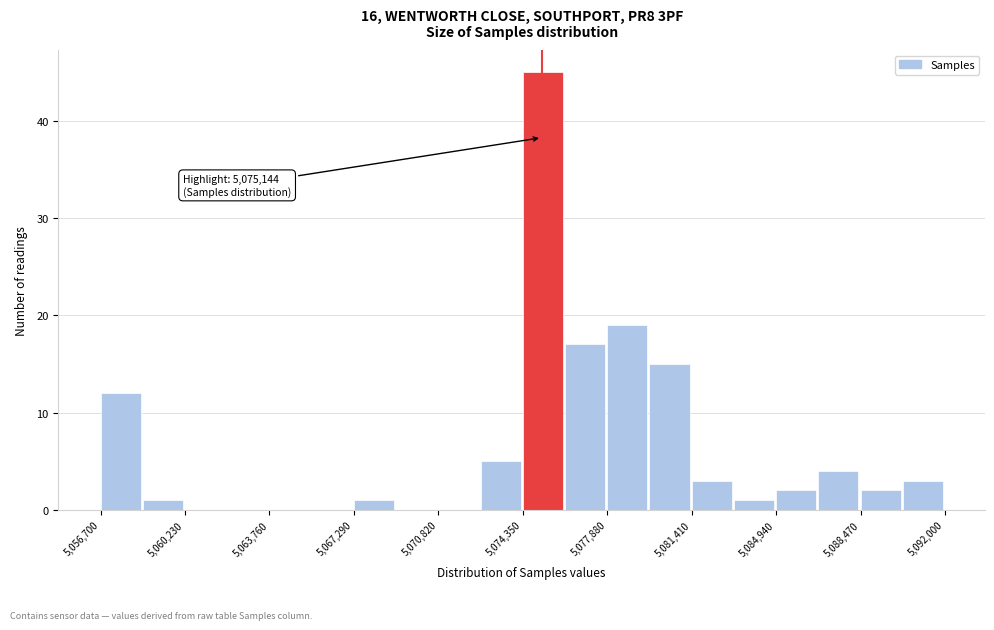

Read against the x-axis, roughly where is the centre of the tallest bar?

5075000